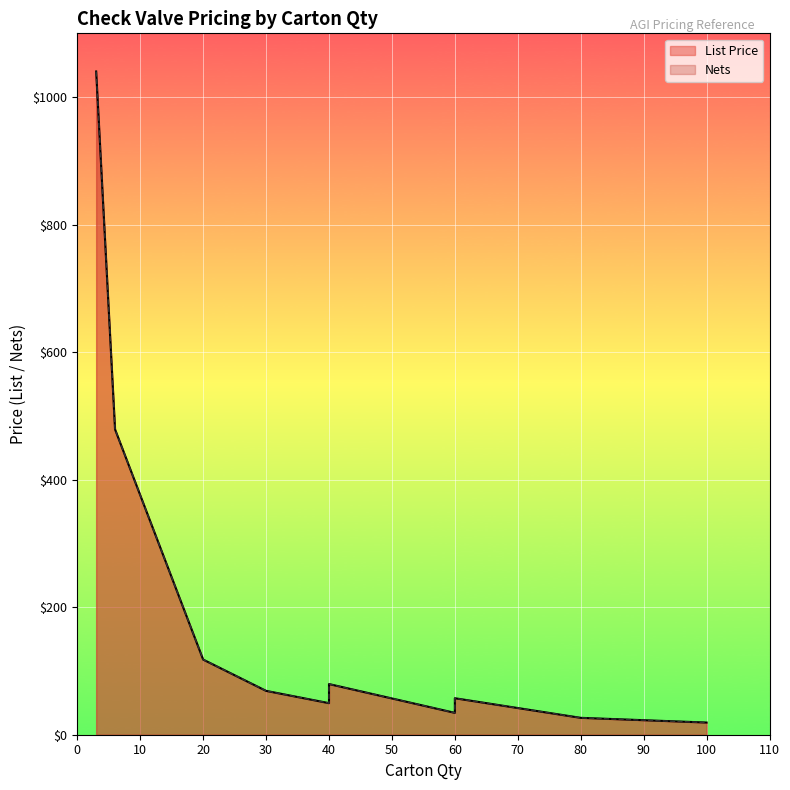

Which series changed the most between 40 and 80?

List Price